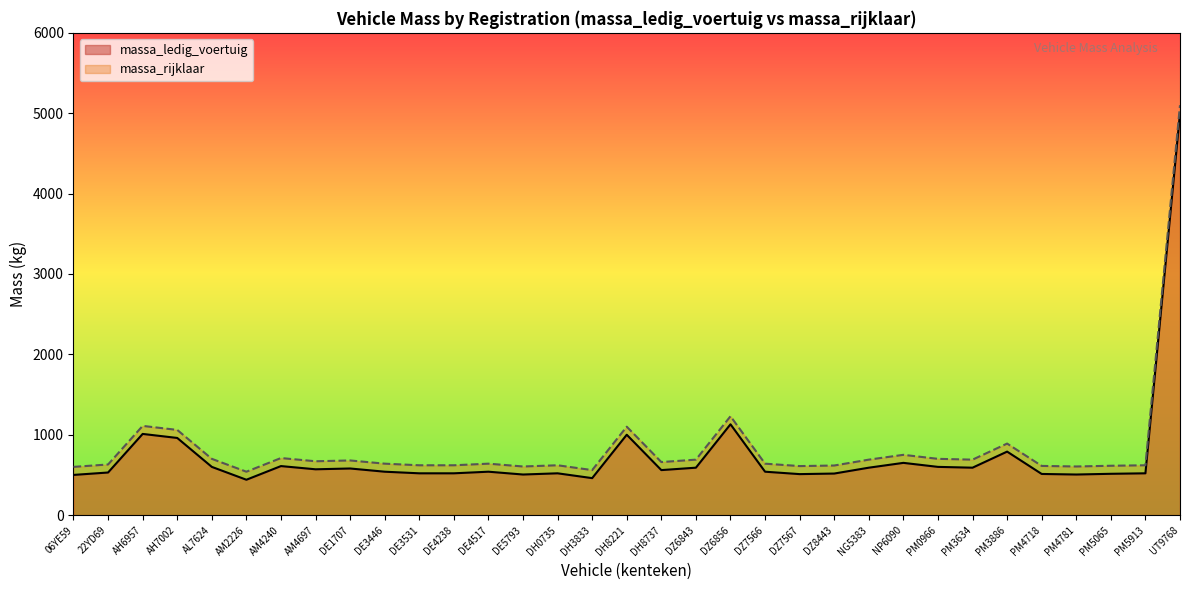

What position from the right is DZ8443?

11